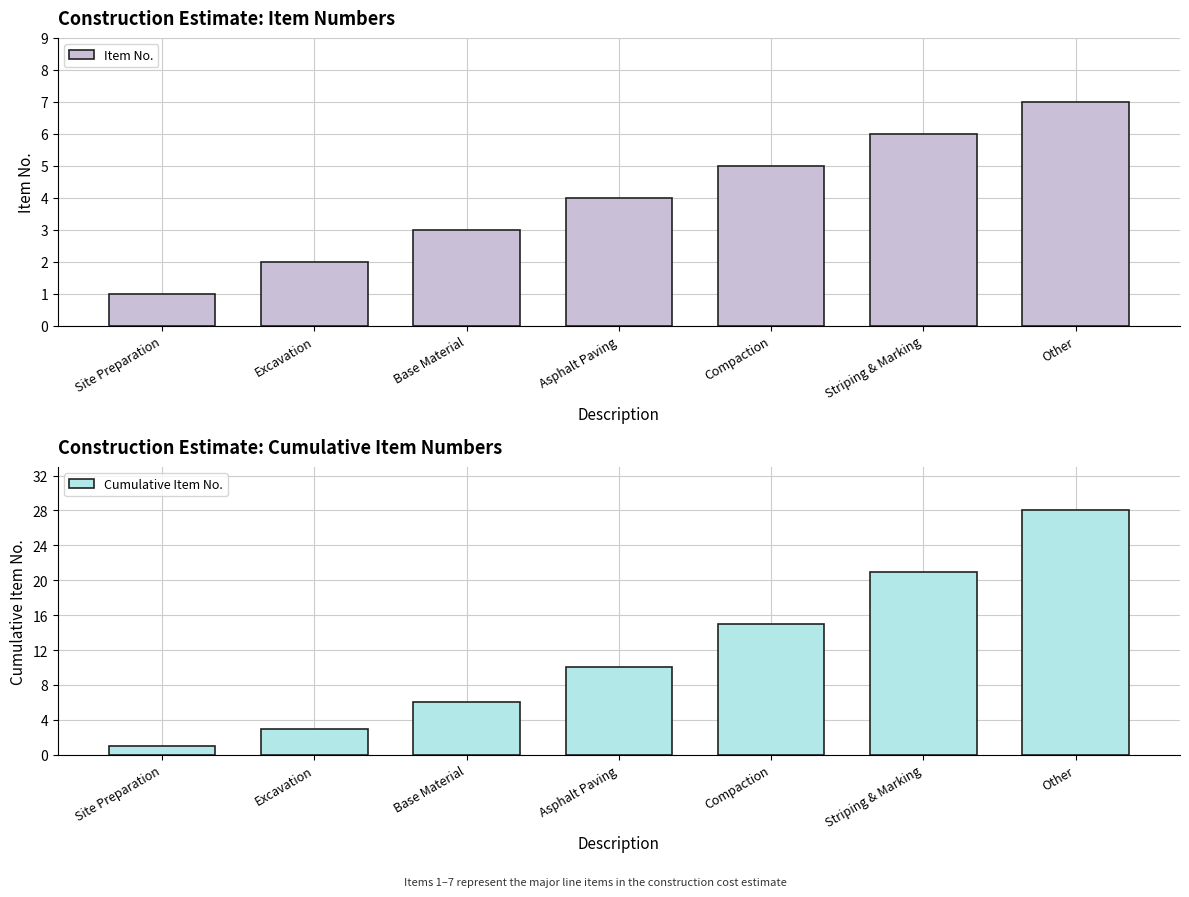

List the series in order of their peak value, highest first.

Cumulative Item No., Item No.